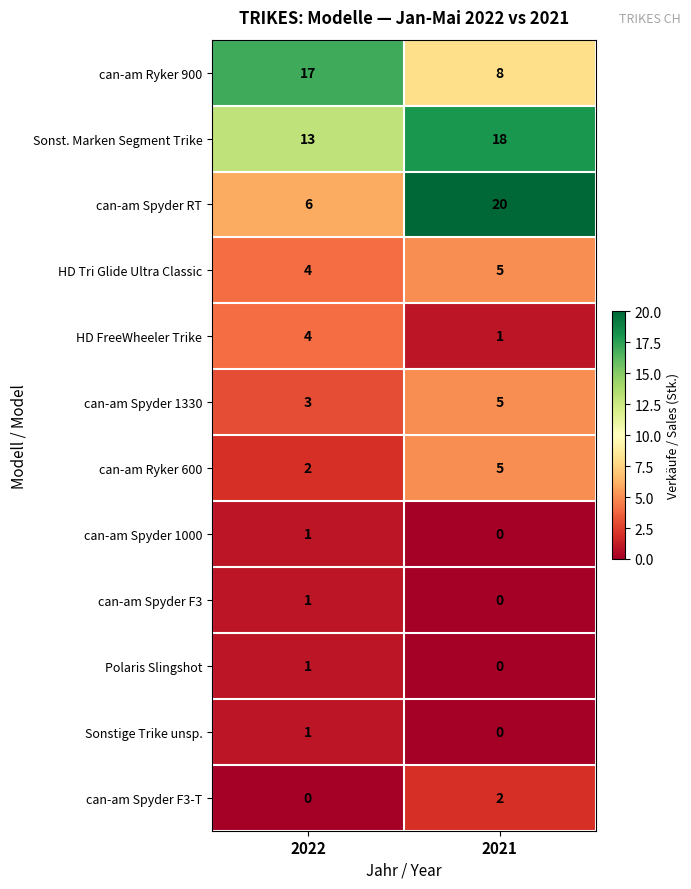

Where is can-am Spyder F3-T nearest to the value 1?

2022